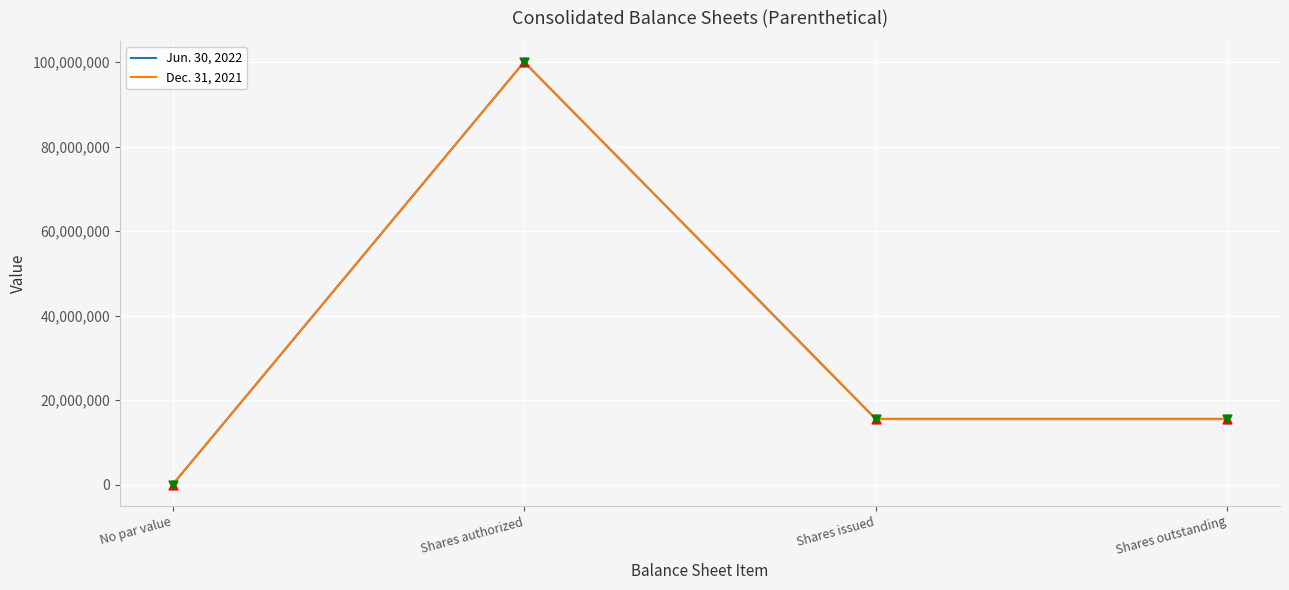

Is the value of Dec. 31, 2021 at No par value greater than the value of Jun. 30, 2022 at Shares outstanding?

No